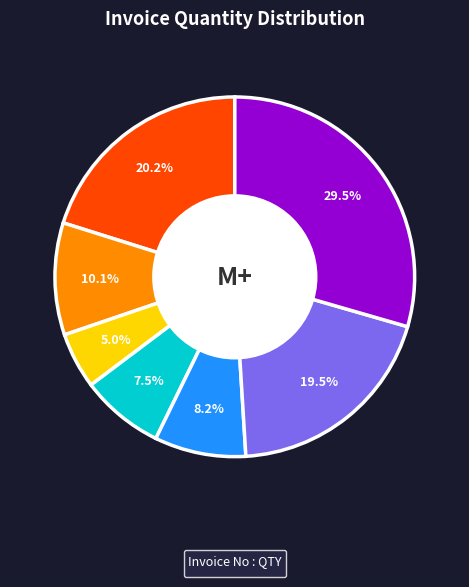

Does any single category account for the majority?

No